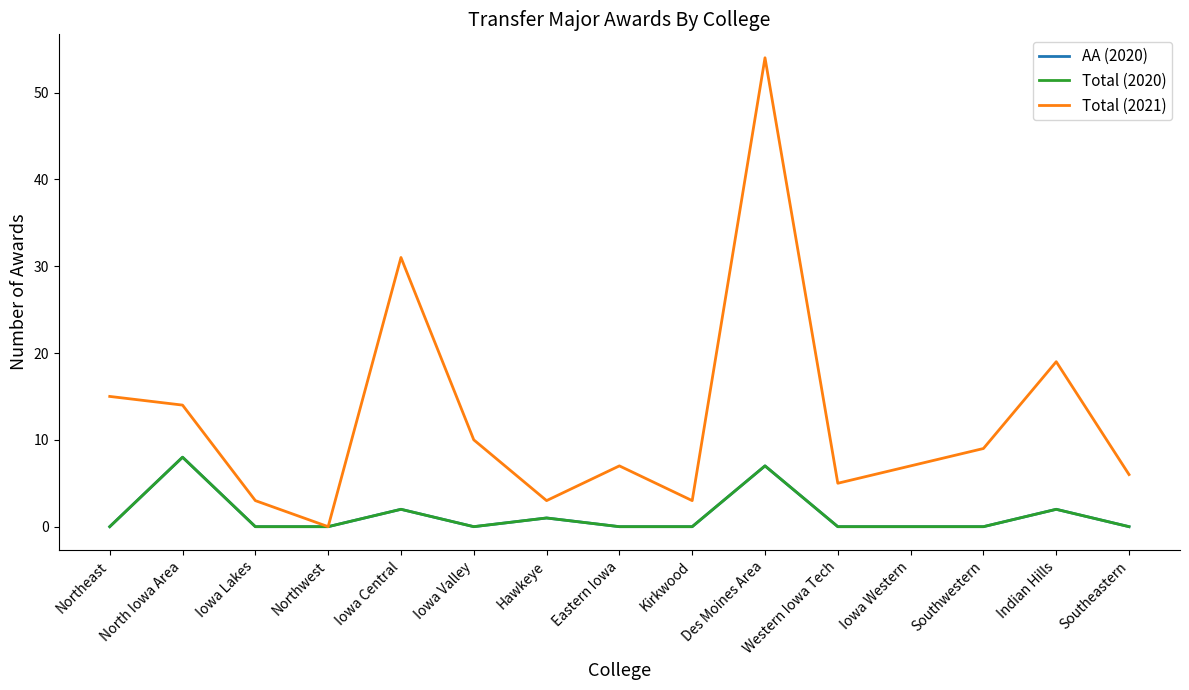

Does the chart display data point markers on the line(s)?

No